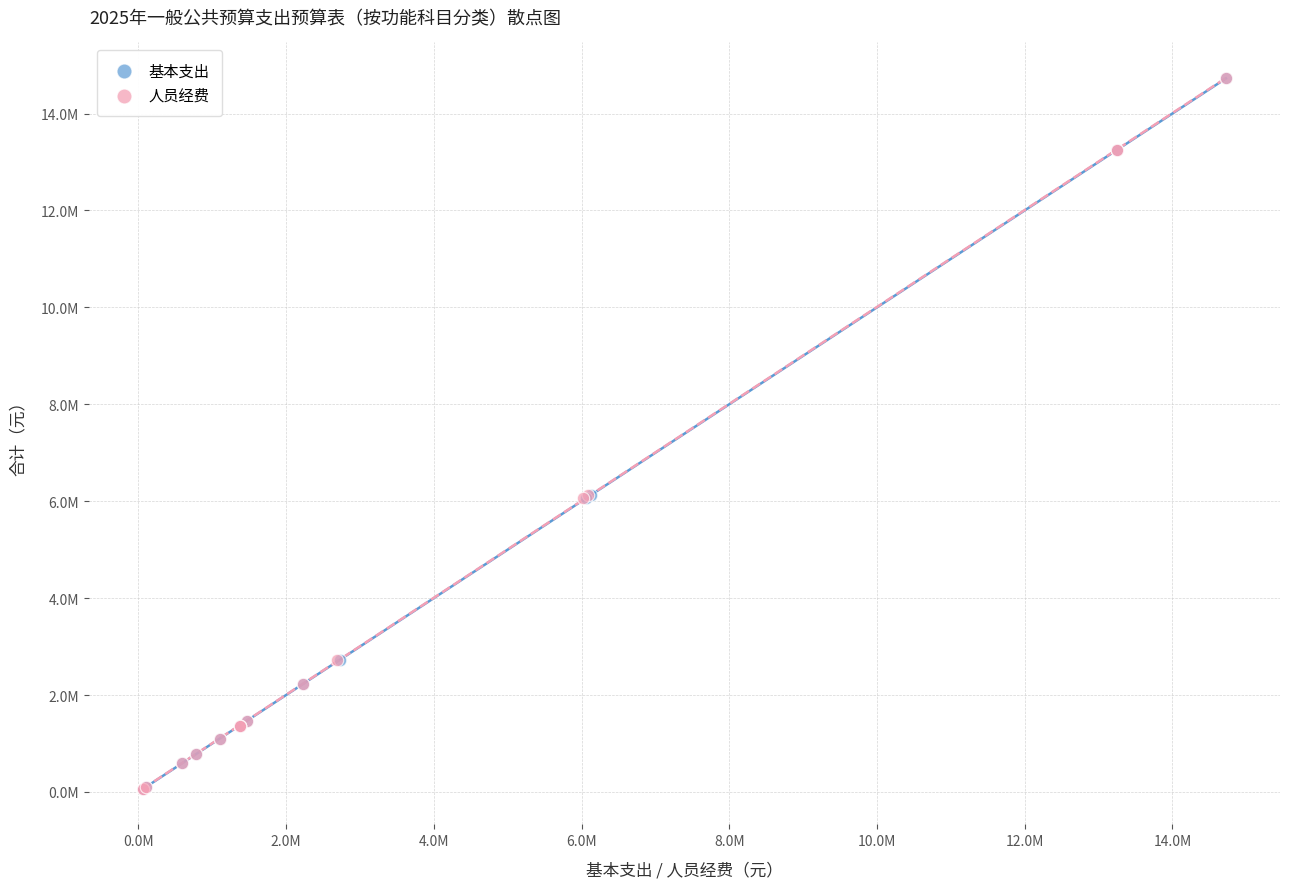

What are all the series names shown in the legend?

基本支出, 人员经费